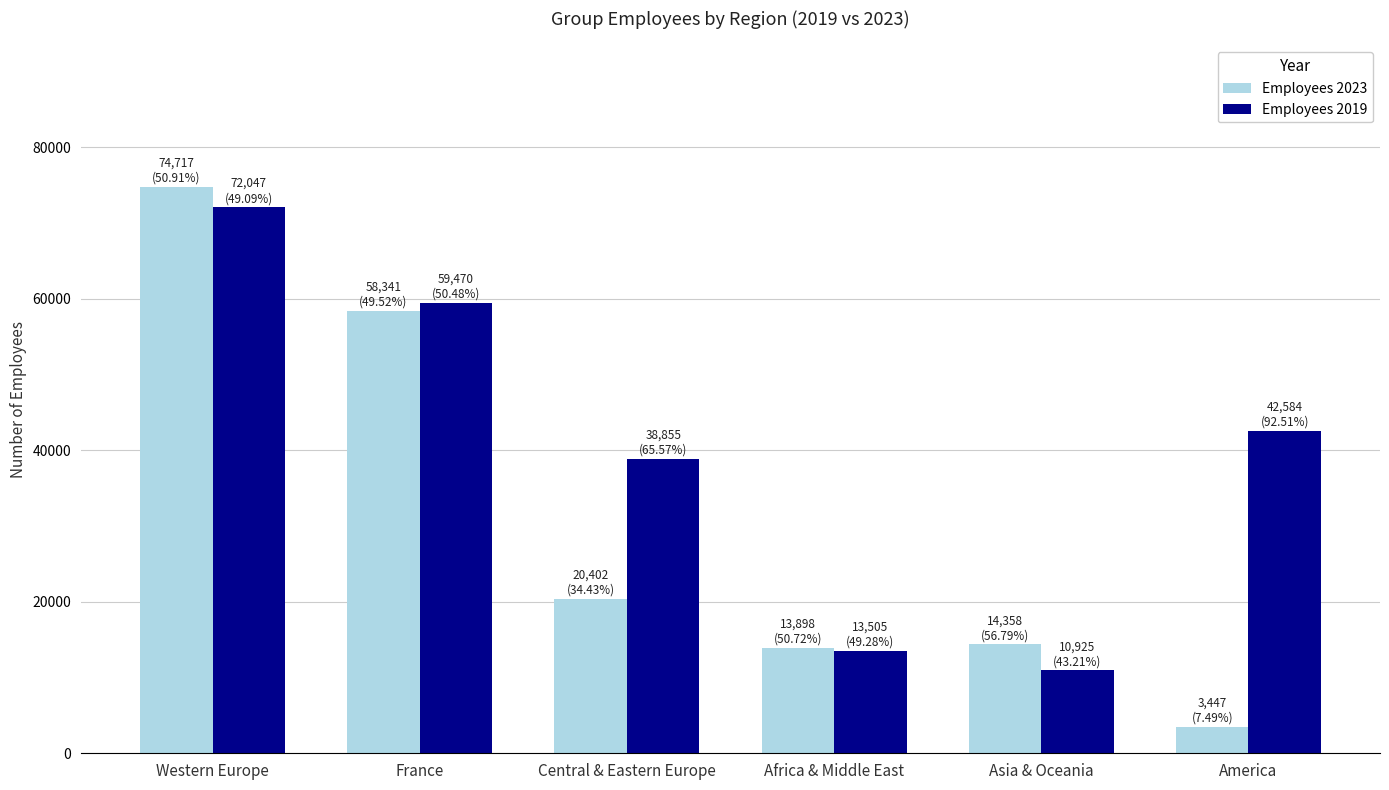

Which series has the largest range (max minus min)?

Employees 2023